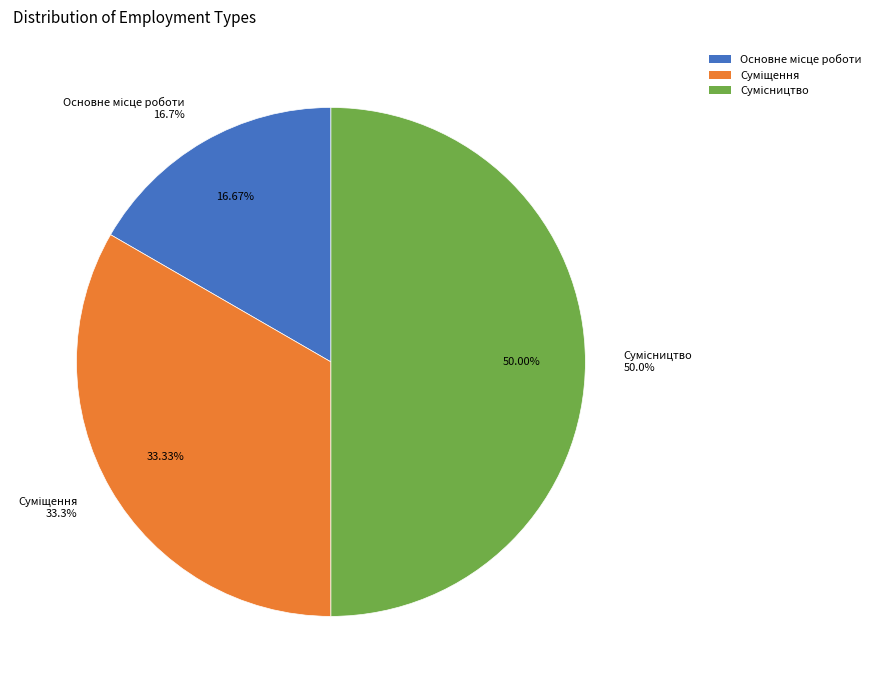

How many slices are in this pie chart?

3